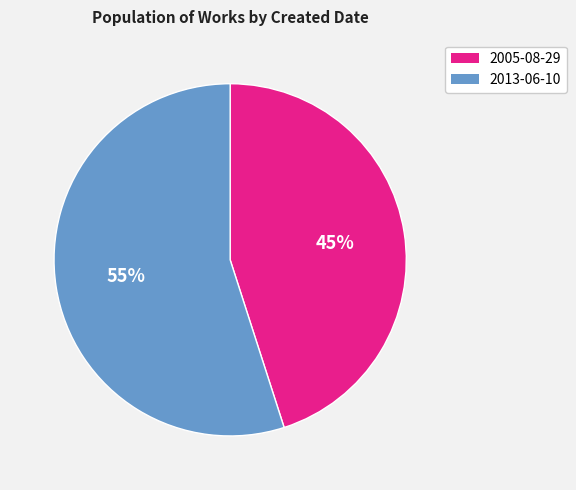

To the nearest percent, what is the average slice percentage?

50%